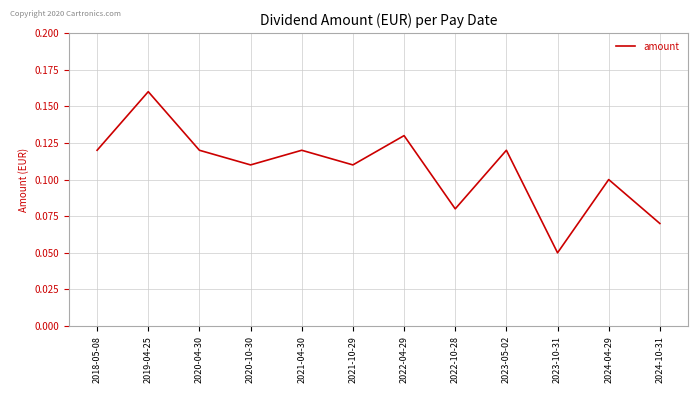

At which label is the value closest to 0?

2023-10-31